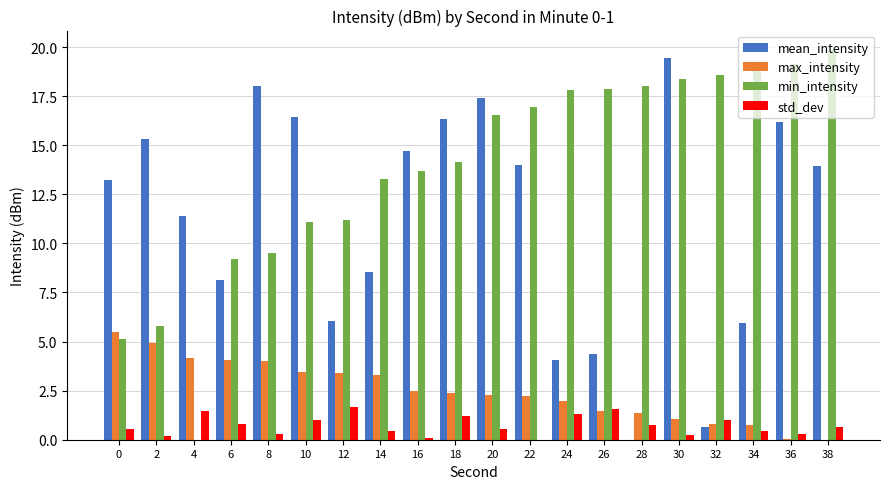

Is it true that min_intensity equals 18.6 at 32?

True